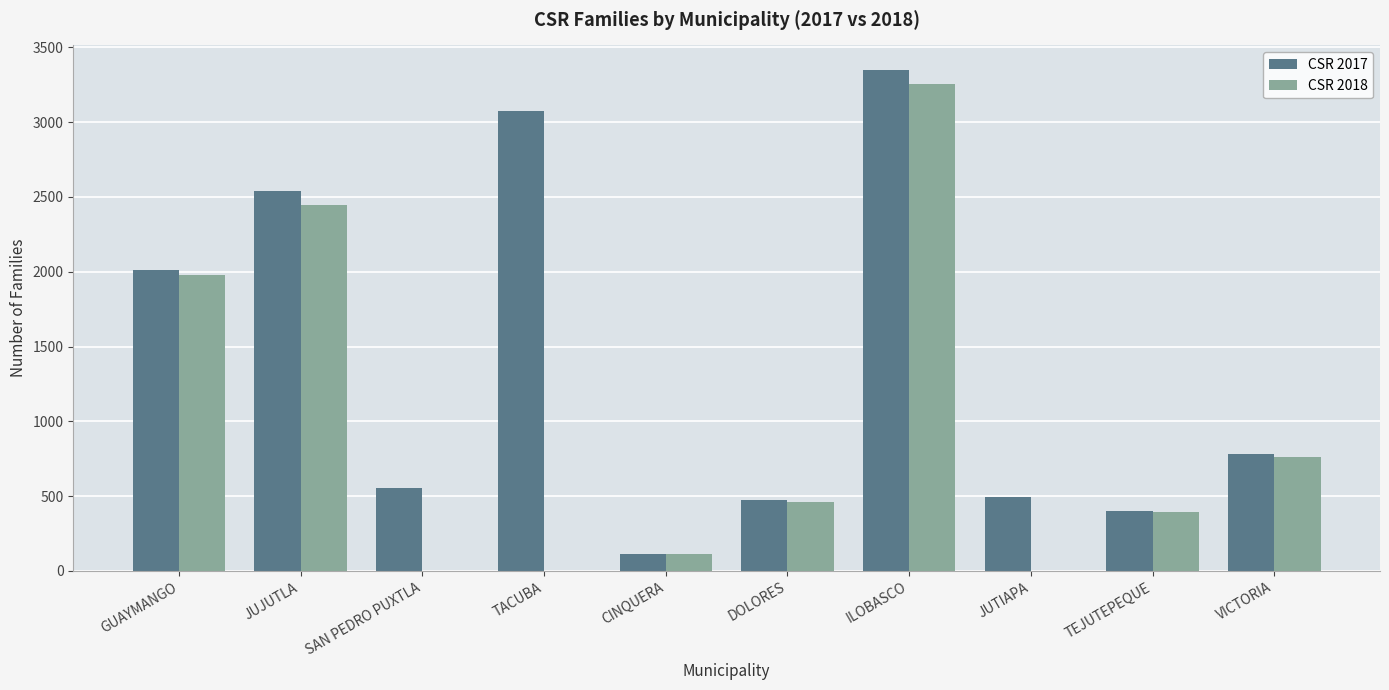

How many distinct data groups are displayed?

2